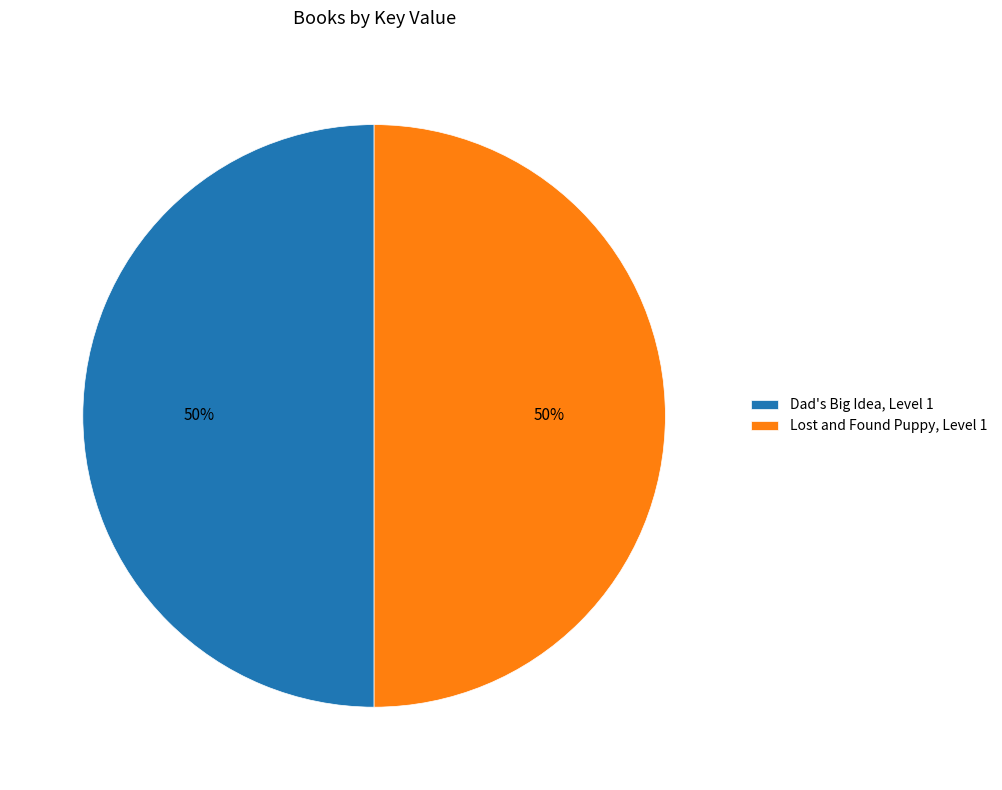

To the nearest percent, what percentage of the pie is Lost and Found Puppy, Level 1?

50%